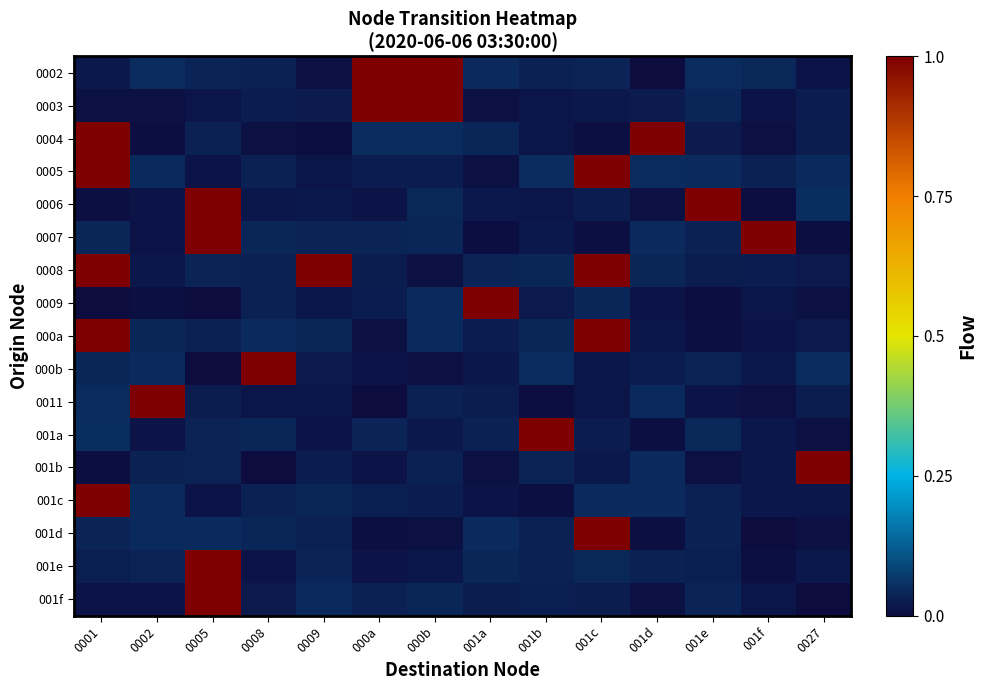

At how many categories does at least one series exceed 0?

14